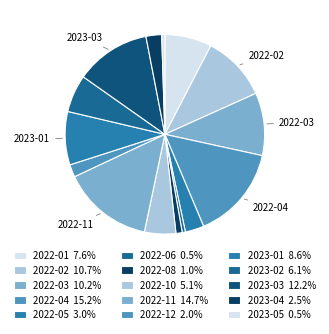

Which category has the biggest portion of the pie?

2022-04